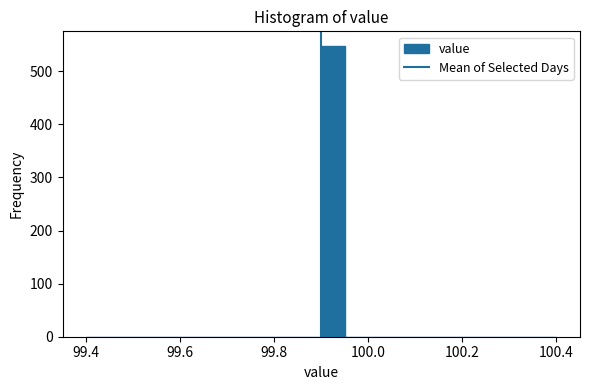

Read against the x-axis, roughly where is the centre of the tallest bar?

99.92